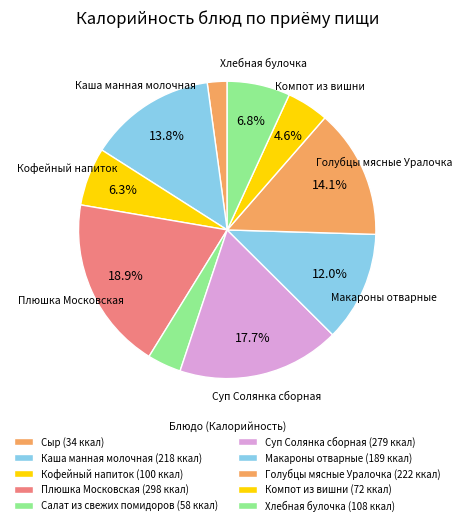

What percentage is the Голубцы мясные Уралочка slice, to the nearest percent?

14%